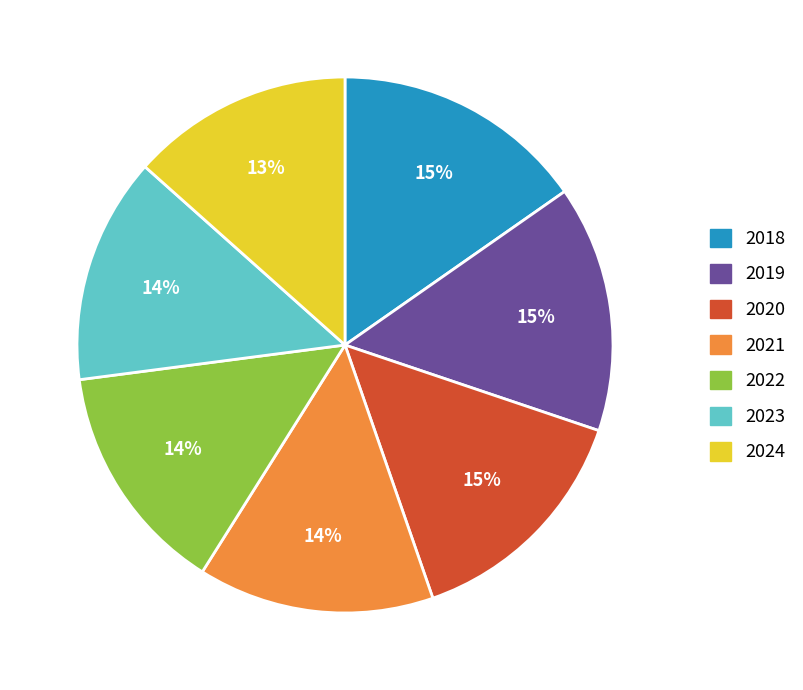

Is 2021 the majority of the pie?

No